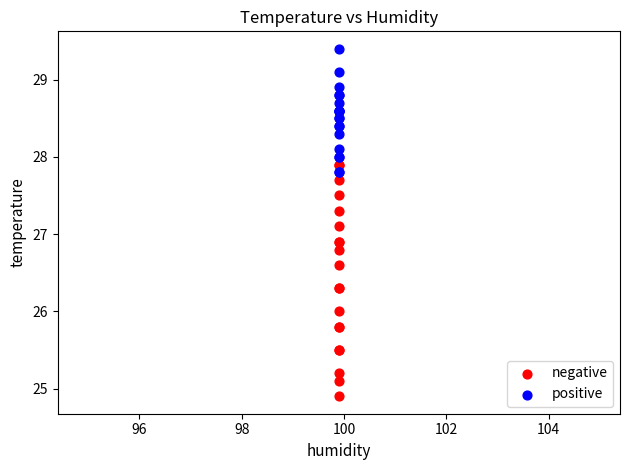

Which series has the widest spread of Y values?

negative